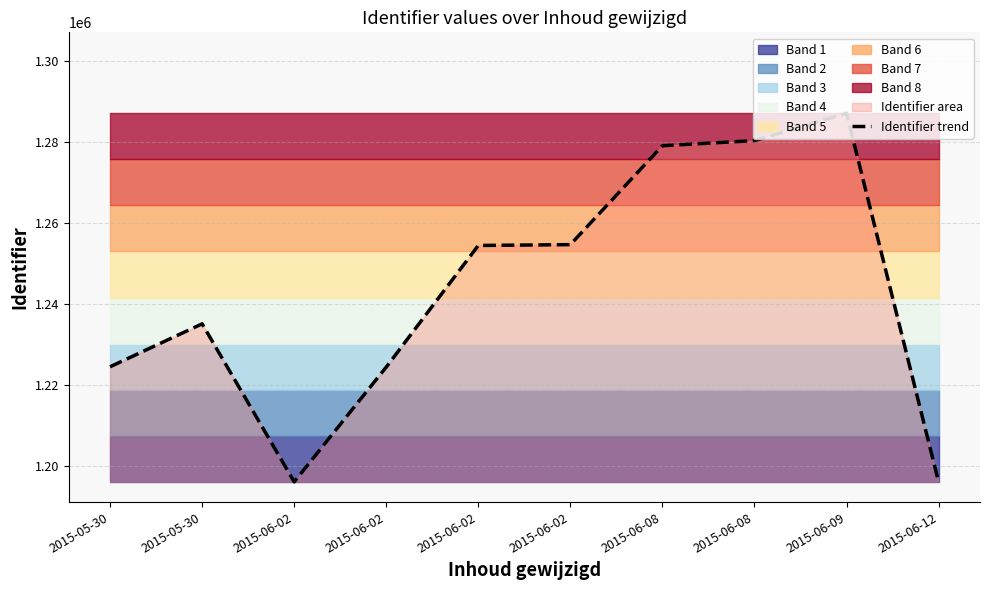

What is the difference between the second highest and minimum values?

84330